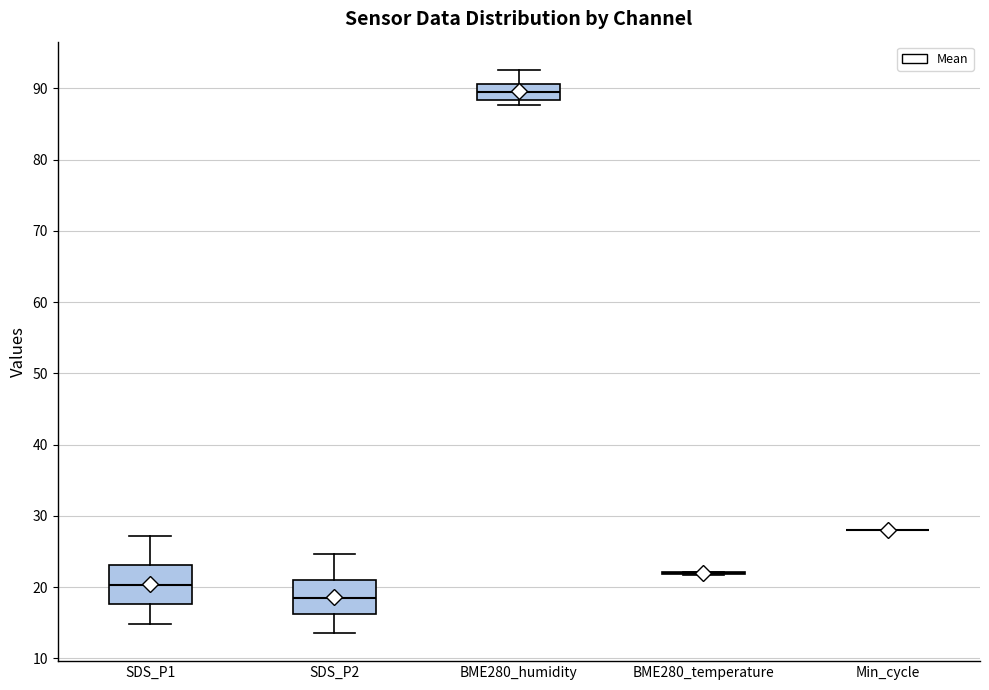

Reading left to right, read every box against the y-axis: the position of its median line, the range the box covers, and the ends of its whiskers. The values are not printed on the chart, so give them approximately, as read against the axis.

SDS_P1: median 20, box 18 to 23, whiskers 15 to 27
SDS_P2: median 18, box 16 to 21, whiskers 14 to 25
BME280_humidity: median 90, box 88 to 91, whiskers 88 (just below the box's lower edge) to 93
BME280_temperature: box collapsed to a line at 22, whiskers 22 to 22
Min_cycle: box collapsed to a line at 28, whiskers 28 to 28